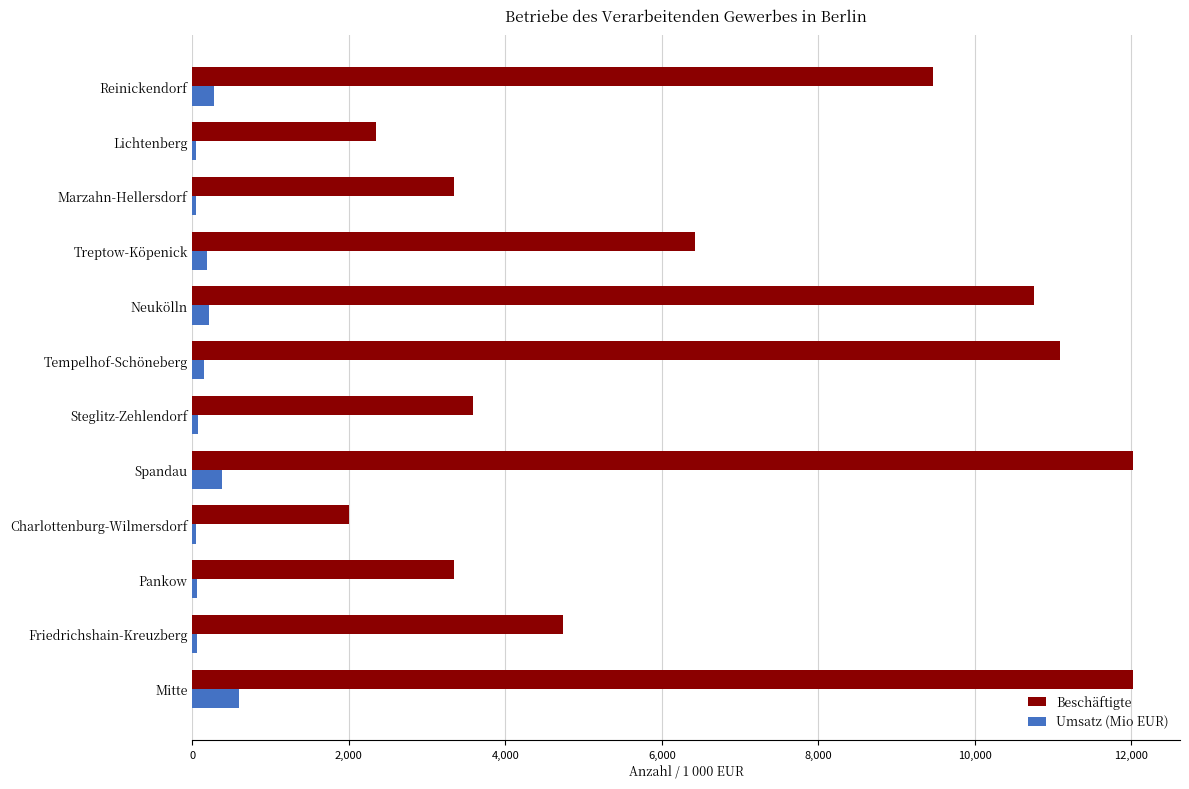

How many categories are shown in the chart?

12